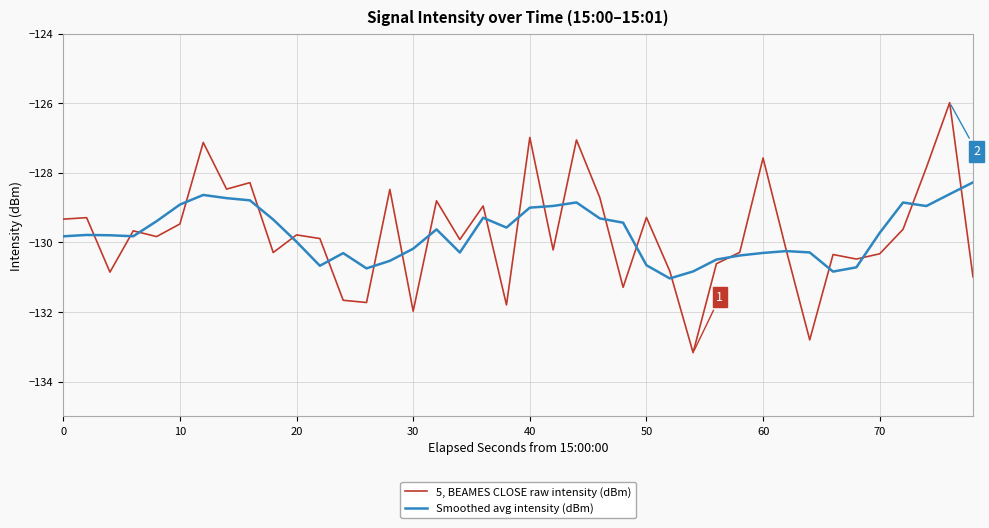

What is the minimum value for 5, BEAMES CLOSE raw intensity (dBm)?

-133.2